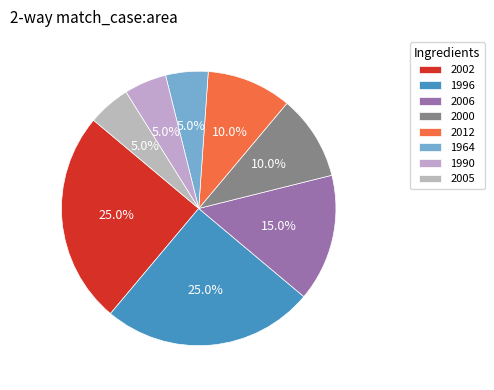

Count the number of slices in the pie.

8